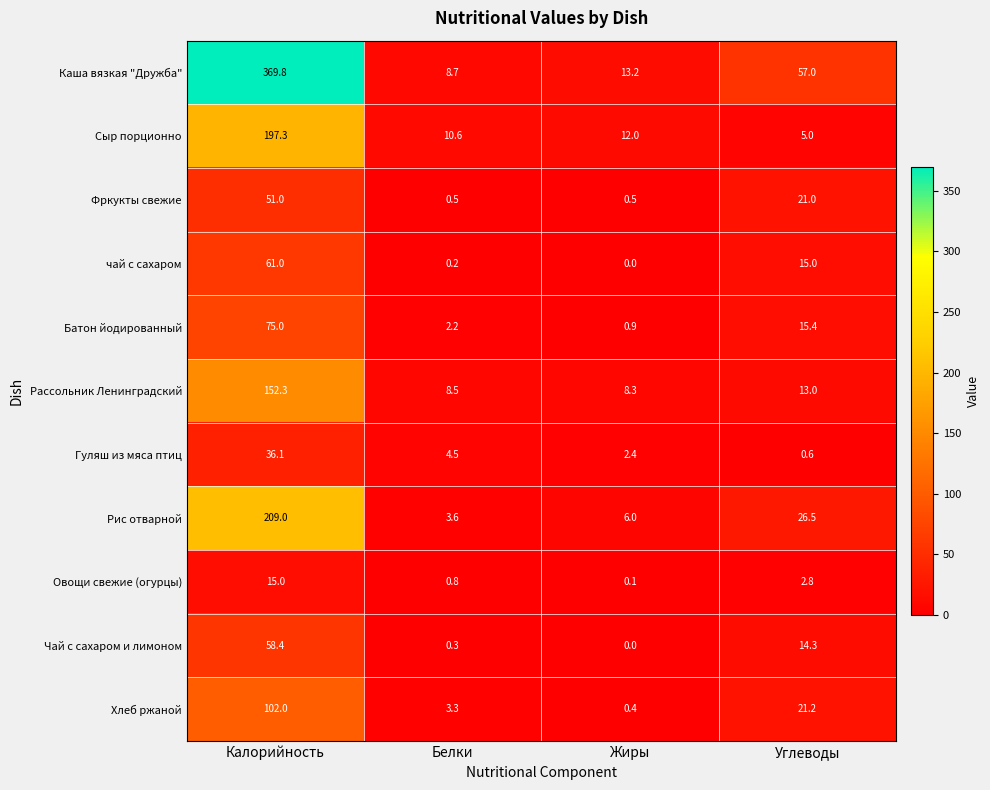

Count the number of data series in this chart.

11